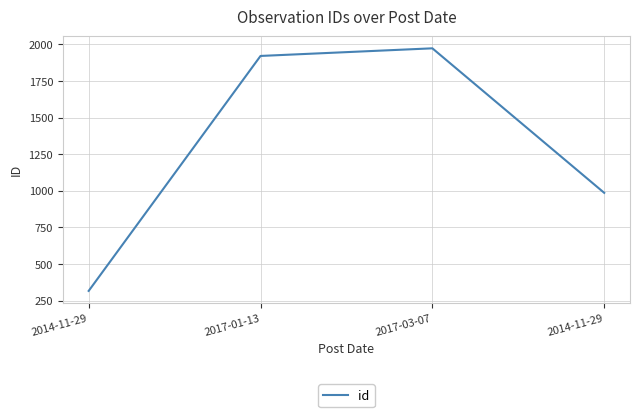

How many distinct data groups are displayed?

1